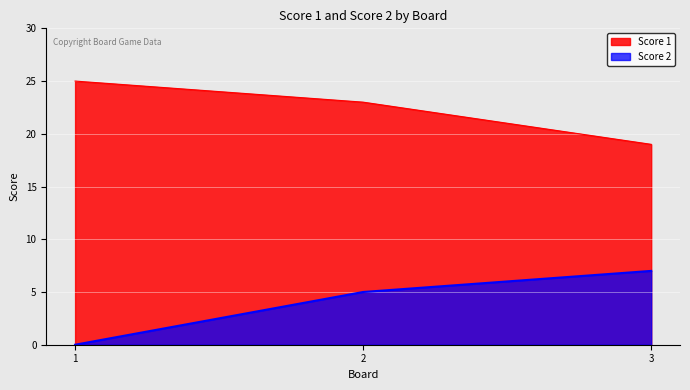

What is the difference between the Score 1 values at 3 and 2?

4